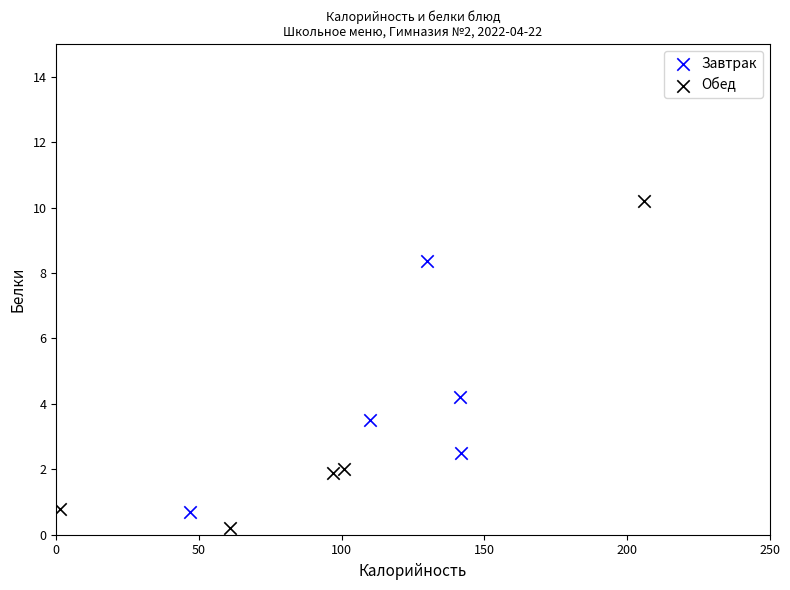

Which series has the largest Y range (max minus min)?

Обед